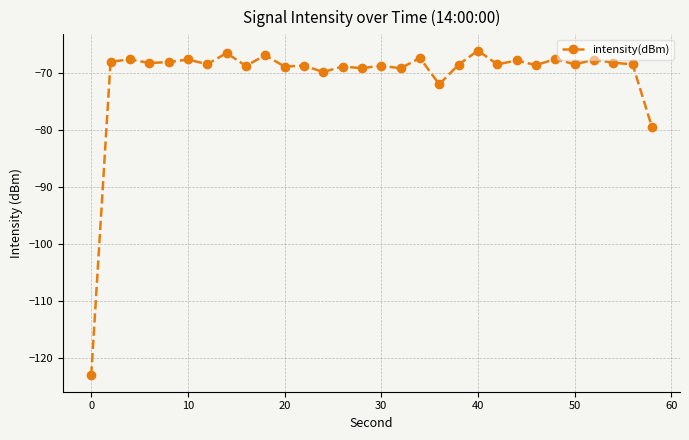

True or false: the data has more than 2 interior local peaks.

True